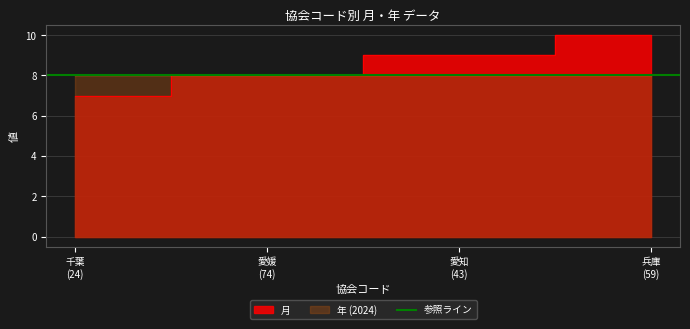

At which label is the value closest to 8?

愛媛 (74)